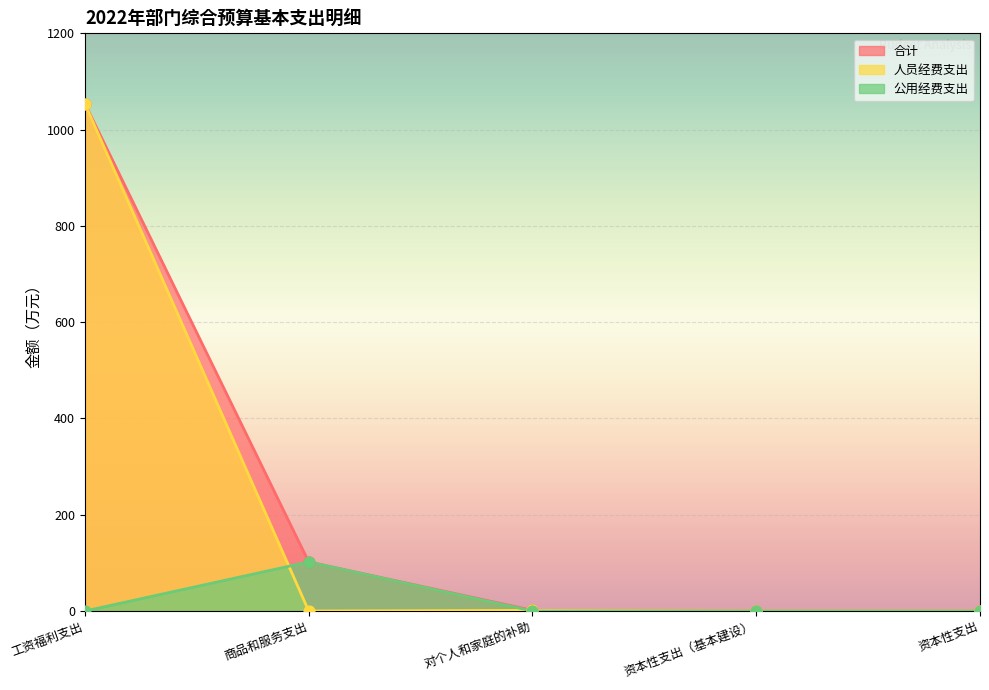

What is the total value across all series at 商品和服务支出?

204.1